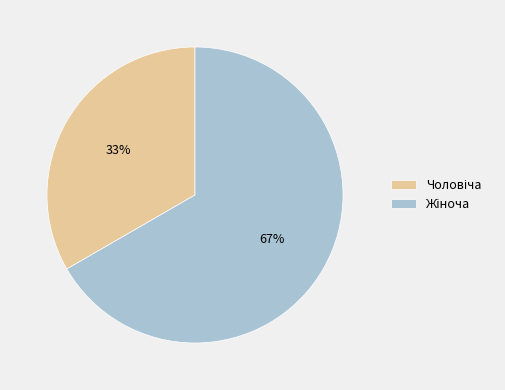

Count the number of slices in the pie.

2